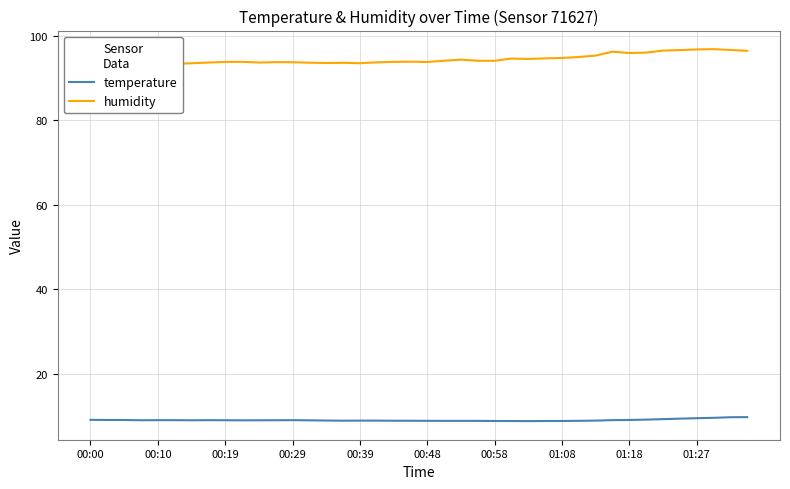

Is it true that temperature equals 9.1 at 01:18?

True